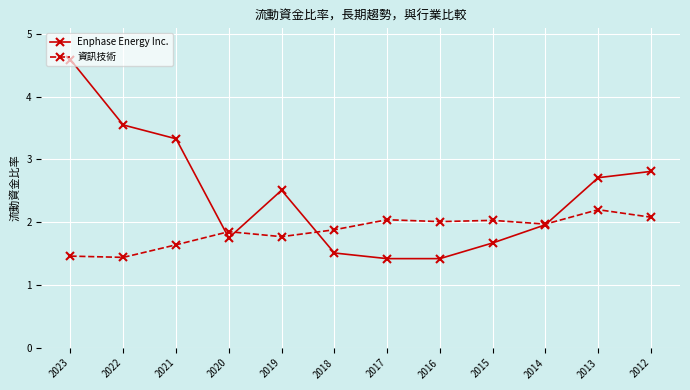

True or false: 資訊技術 has a value of 2.0 at 2014.

True